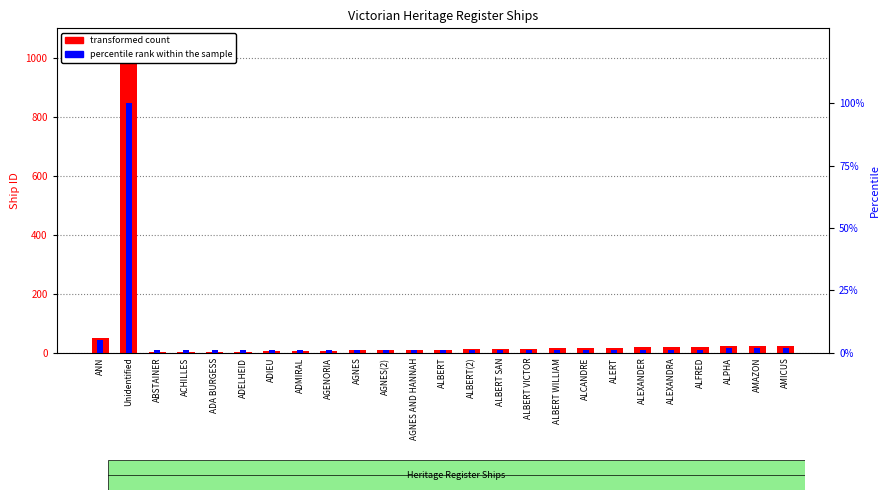

Where does the transformed count series first go above 13?

ANN